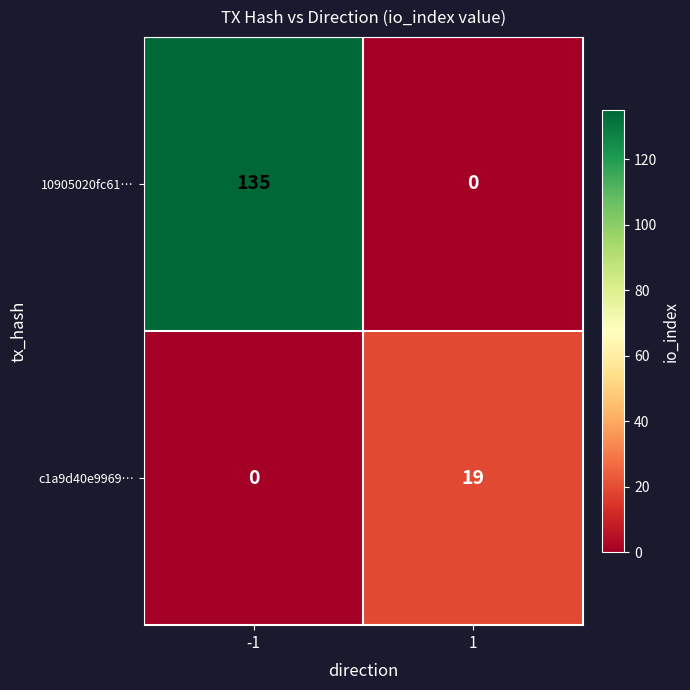

What is the difference between the maximum and minimum values in the 10905020fc61… series?

135